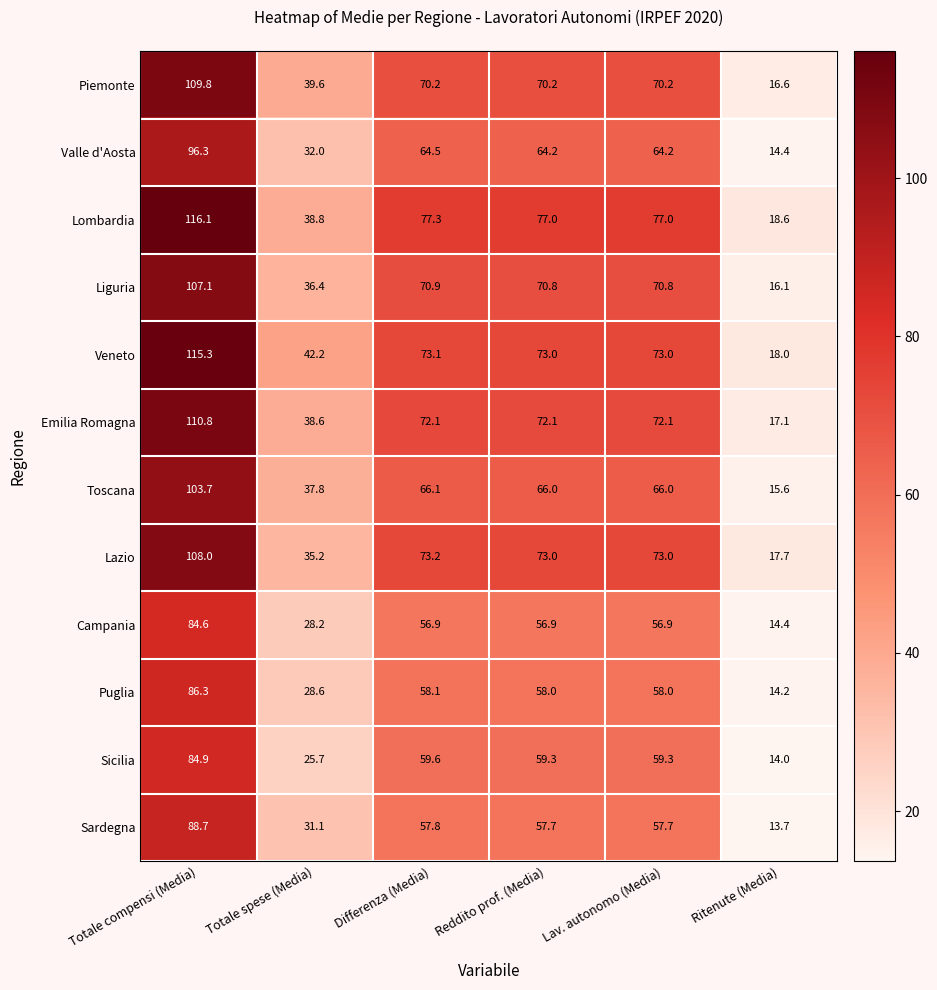

At which category is the sum across all series the highest?

Totale compensi (Media)